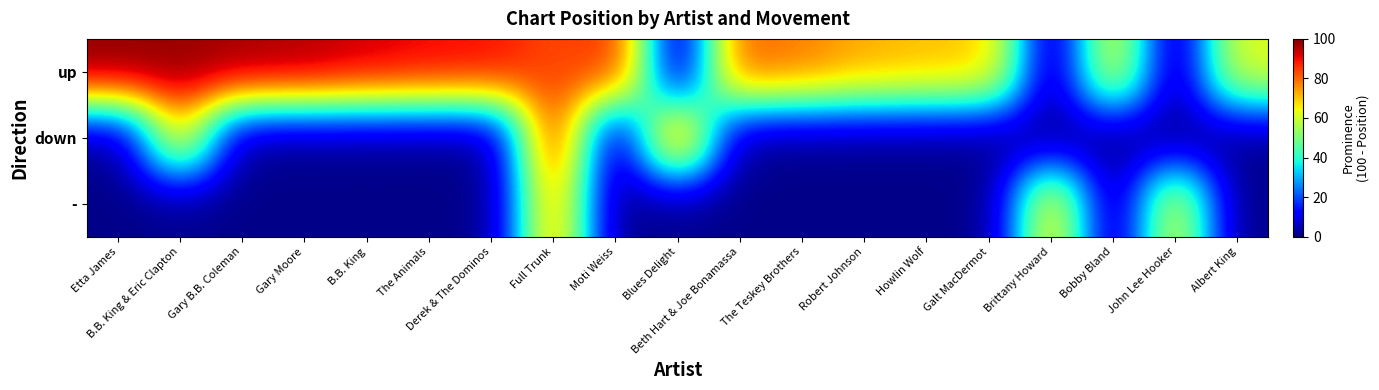

Reading left to right, extract all data points from this chart.

up: Etta James=99	B.B. King & Eric Clapton=98	Gary B.B. Coleman=97	Gary Moore=96	B.B. King=93	The Animals=91	Derek & The Dominos=90	Full Trunk=83	Moti Weiss=87	Blues Delight=1	Beth Hart & Joe Bonamassa=82	The Teskey Brothers=78	Robert Johnson=73	Howlin Wolf=71	Galt MacDermot=70	Brittany Howard=1	Bobby Bland=65	John Lee Hooker=1	Albert King=63
down: Etta James=1	B.B. King & Eric Clapton=68	Gary B.B. Coleman=1	Gary Moore=1	B.B. King=1	The Animals=1	Derek & The Dominos=1	Full Trunk=88	Moti Weiss=1	Blues Delight=84	Beth Hart & Joe Bonamassa=1	The Teskey Brothers=1	Robert Johnson=1	Howlin Wolf=1	Galt MacDermot=1	Brittany Howard=1	Bobby Bland=1	John Lee Hooker=1	Albert King=1
-: Etta James=1	B.B. King & Eric Clapton=1	Gary B.B. Coleman=1	Gary Moore=1	B.B. King=1	The Animals=1	Derek & The Dominos=1	Full Trunk=76	Moti Weiss=1	Blues Delight=1	Beth Hart & Joe Bonamassa=1	The Teskey Brothers=1	Robert Johnson=1	Howlin Wolf=1	Galt MacDermot=1	Brittany Howard=69	Bobby Bland=1	John Lee Hooker=64	Albert King=1